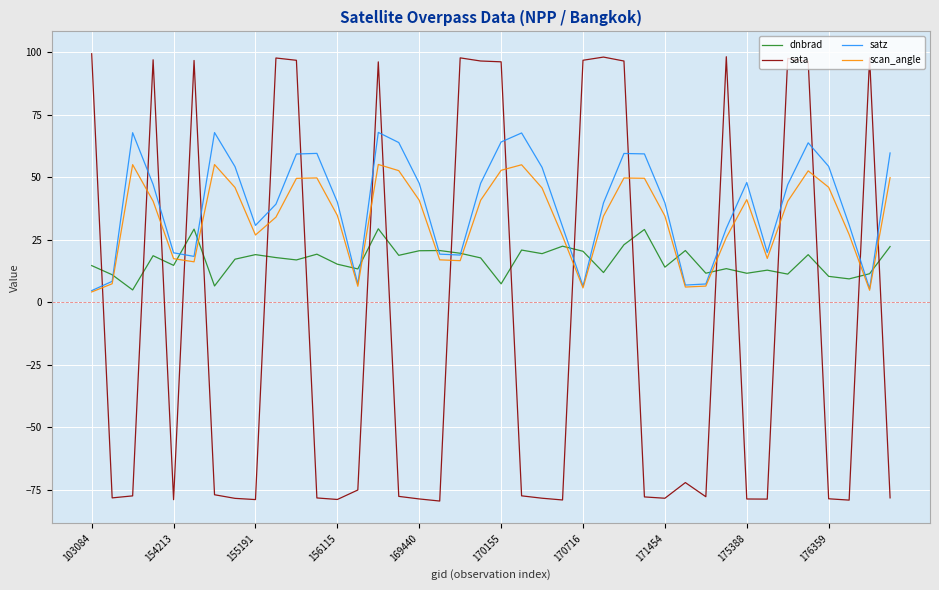

What is the greatest value displayed?

99.4